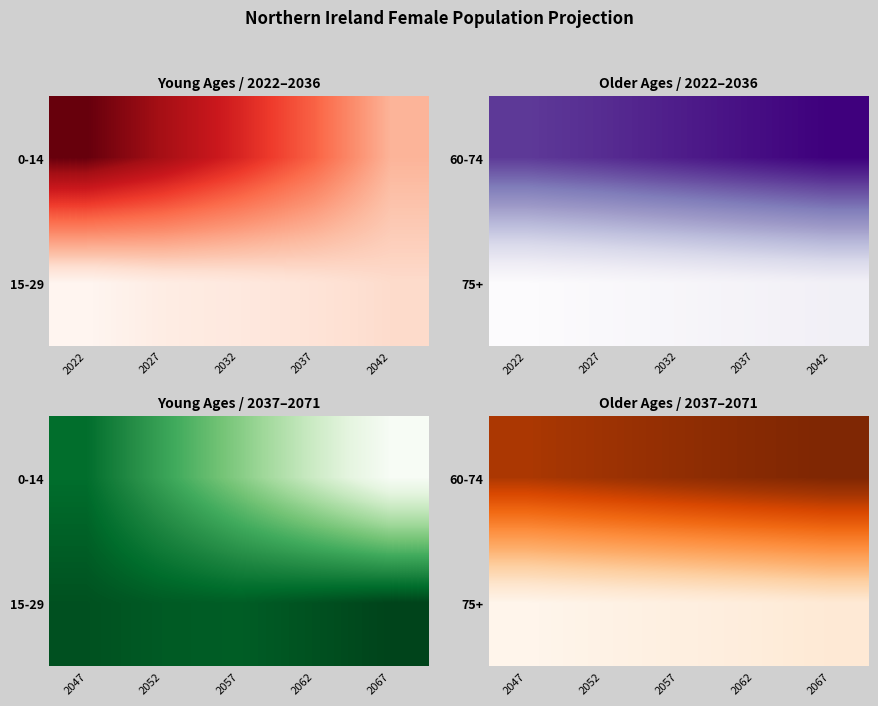

What is the difference between the 75+ values at 2062 and 2052?

3515